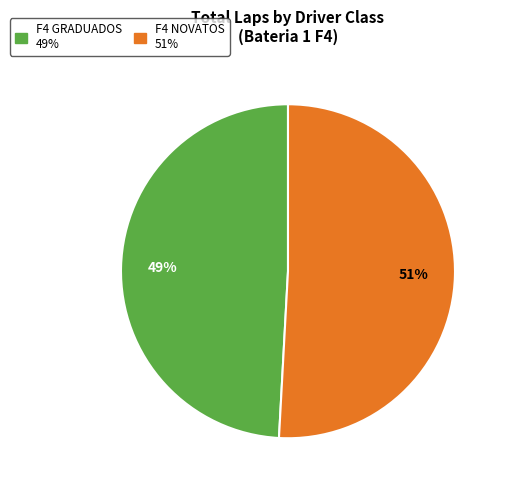

Does any single category account for the majority?

Yes